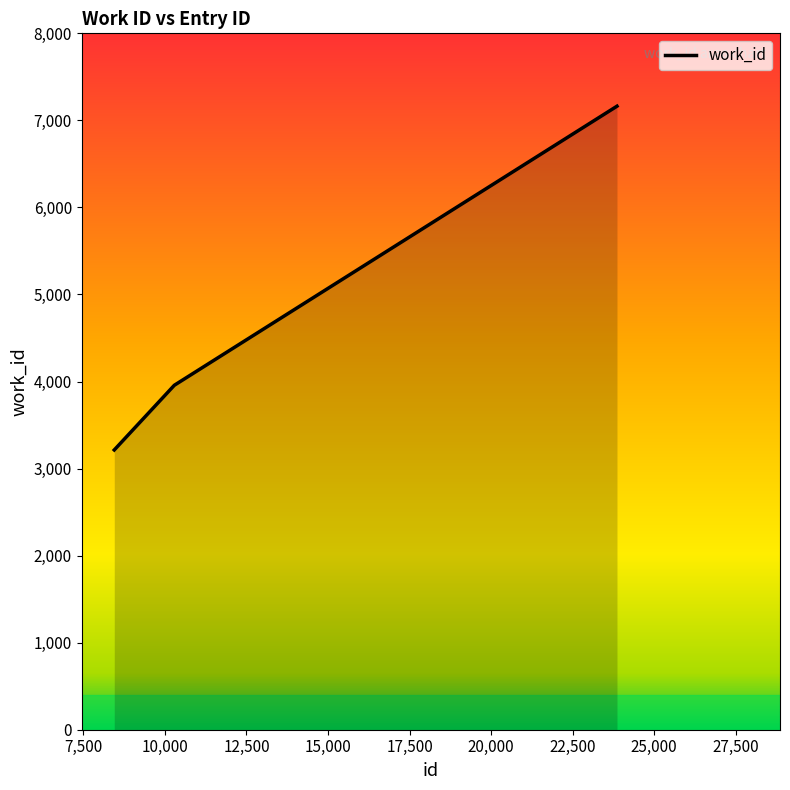

Reading right to left, extract all data points from this chart.

7163	3957	3214